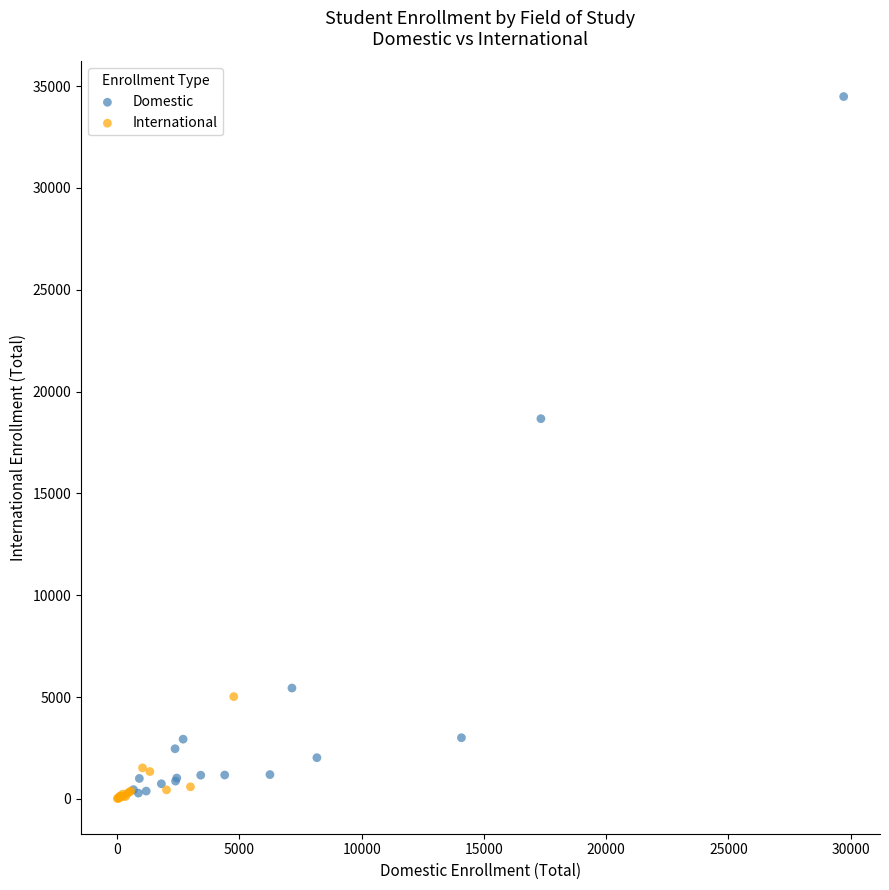

Which series has the largest Y range (max minus min)?

Domestic